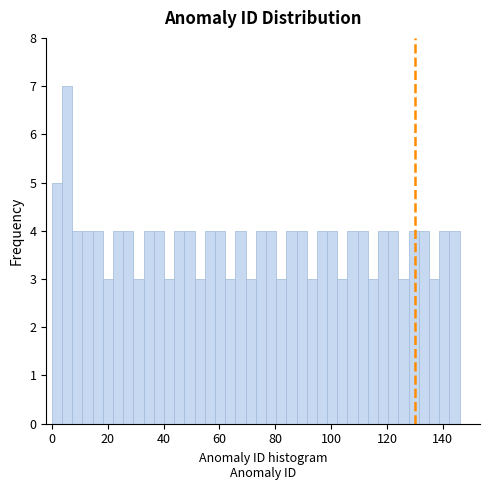

Around what value on the x-axis is the tallest bar? Give the approximate position of its centre, as read against the axis.

6